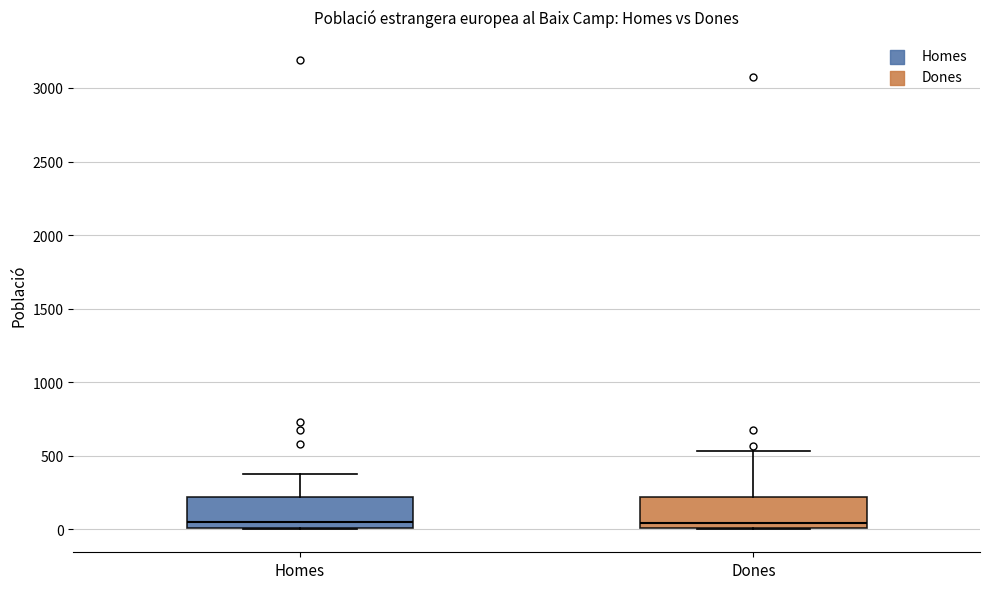

Reading left to right, transcribe this box plot: for each box, give where its median line is, the range the box spans, and where its two whiskers end, as read against the y-axis. The values are not printed on the chart, so give them approximately, as read against the axis.

Homes: median 50, box 0 to 200, whiskers 0 to 400
Dones: median 50, box 0 to 200, whiskers 0 to 550